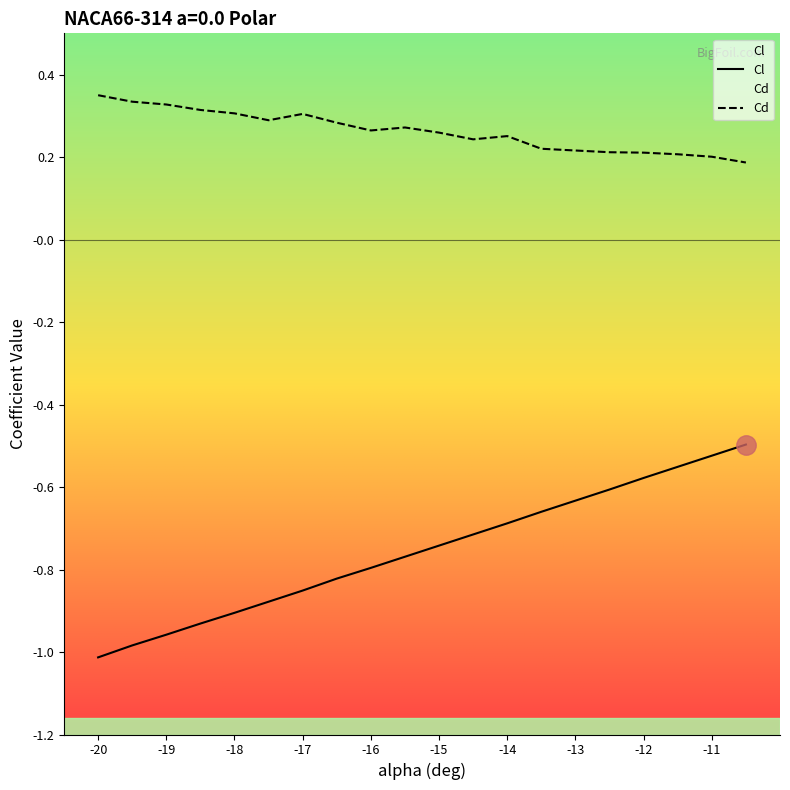

What is the difference between the highest and lowest values at -14?

0.9